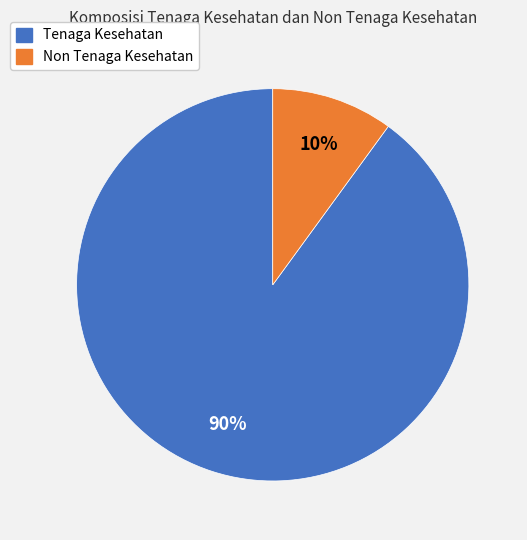

To the nearest percent, what portion does Non Tenaga Kesehatan represent?

10%